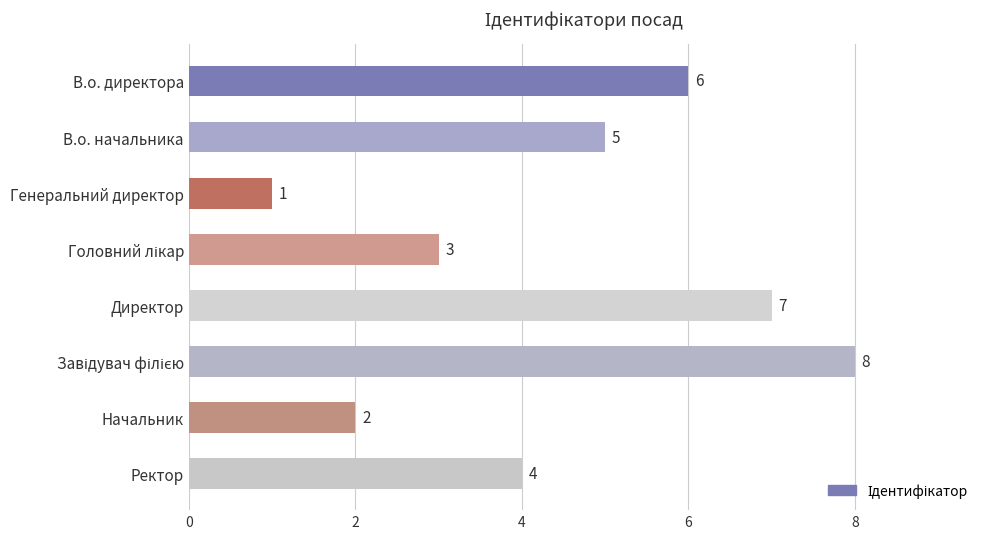

Reading bottom to top, transcribe all the data shown in this chart.

4	2	8	7	3	1	5	6